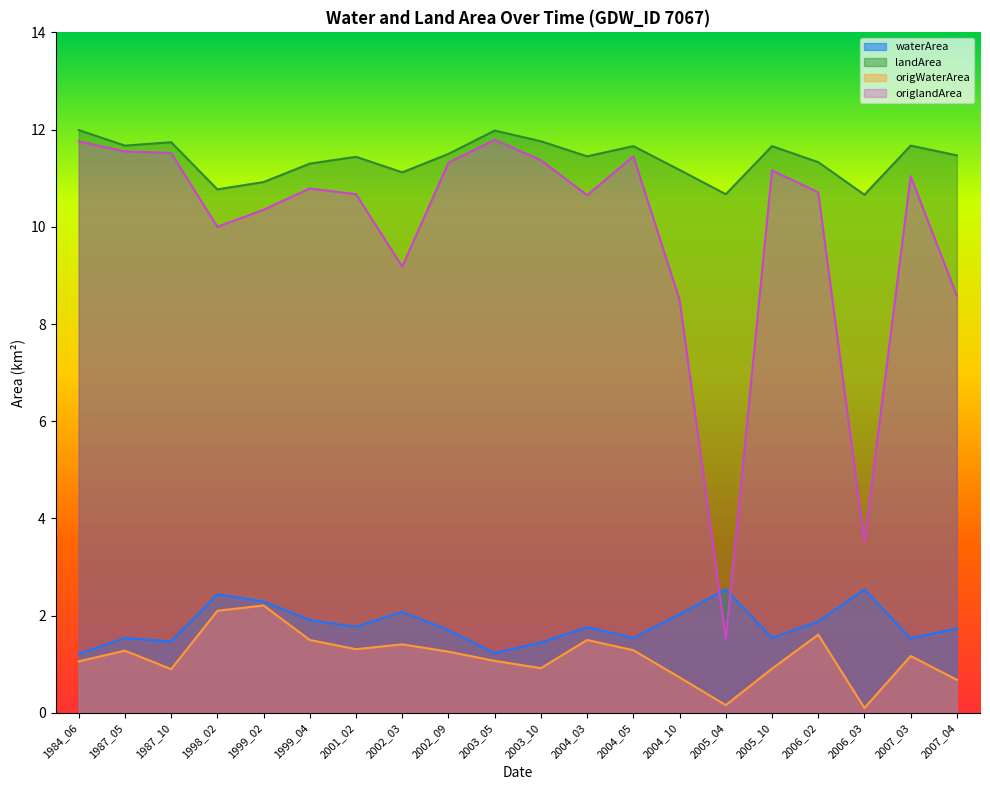

What is the sum of the landArea values at 2005_04 and 2001_02?

22.1